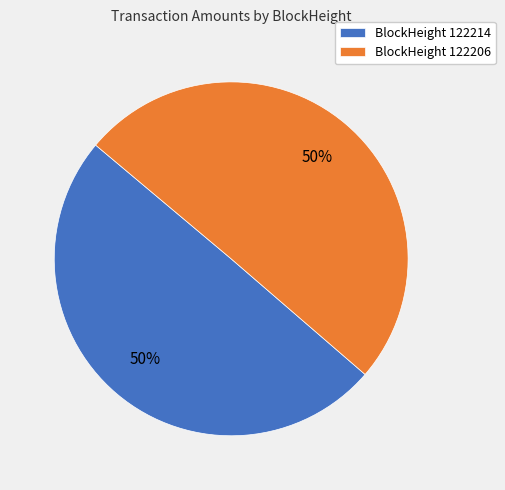

To the nearest percent, what is the difference between the largest and smallest slice percentages?

0%